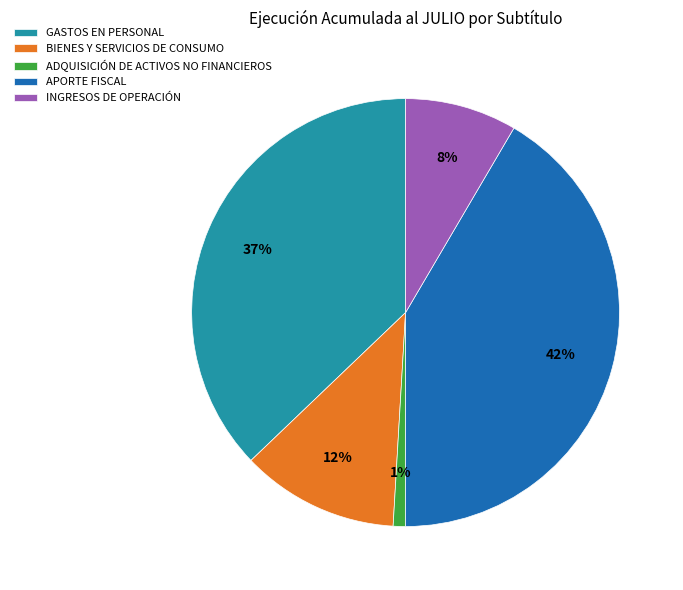

Does any single category account for the majority?

No